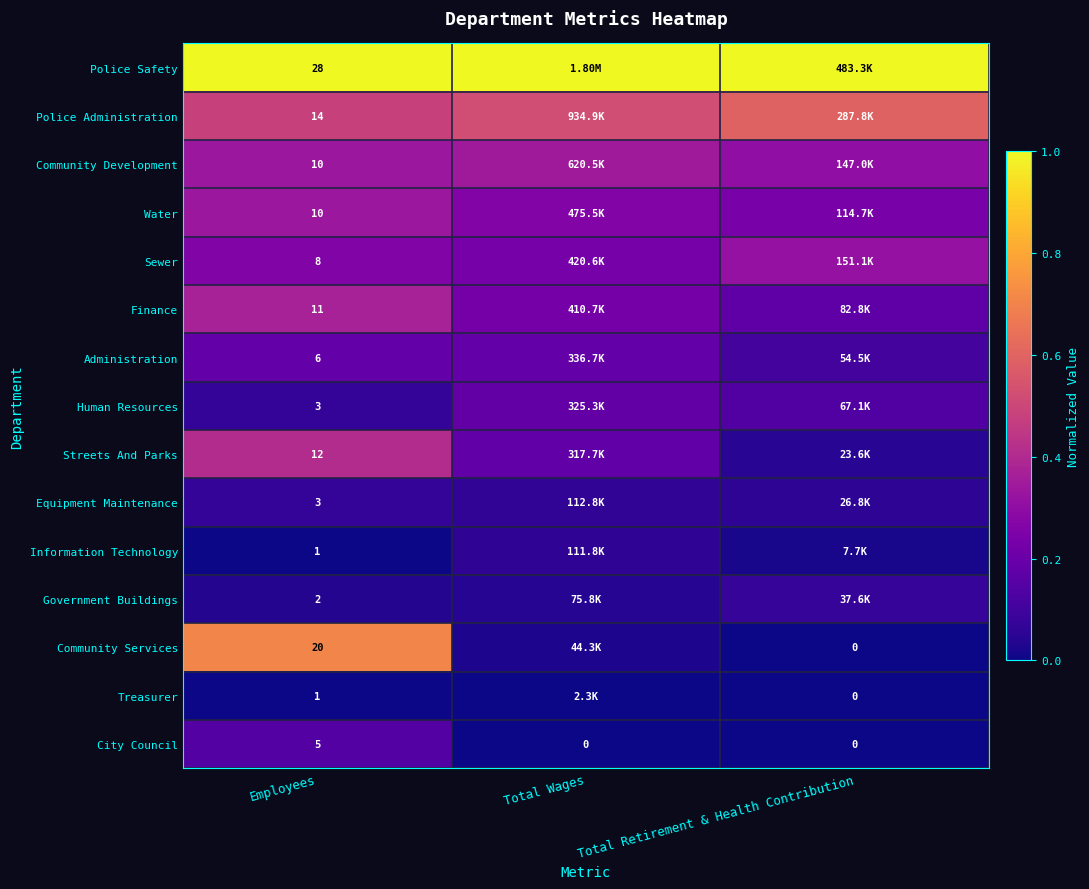

Count the number of categories in the chart.

3